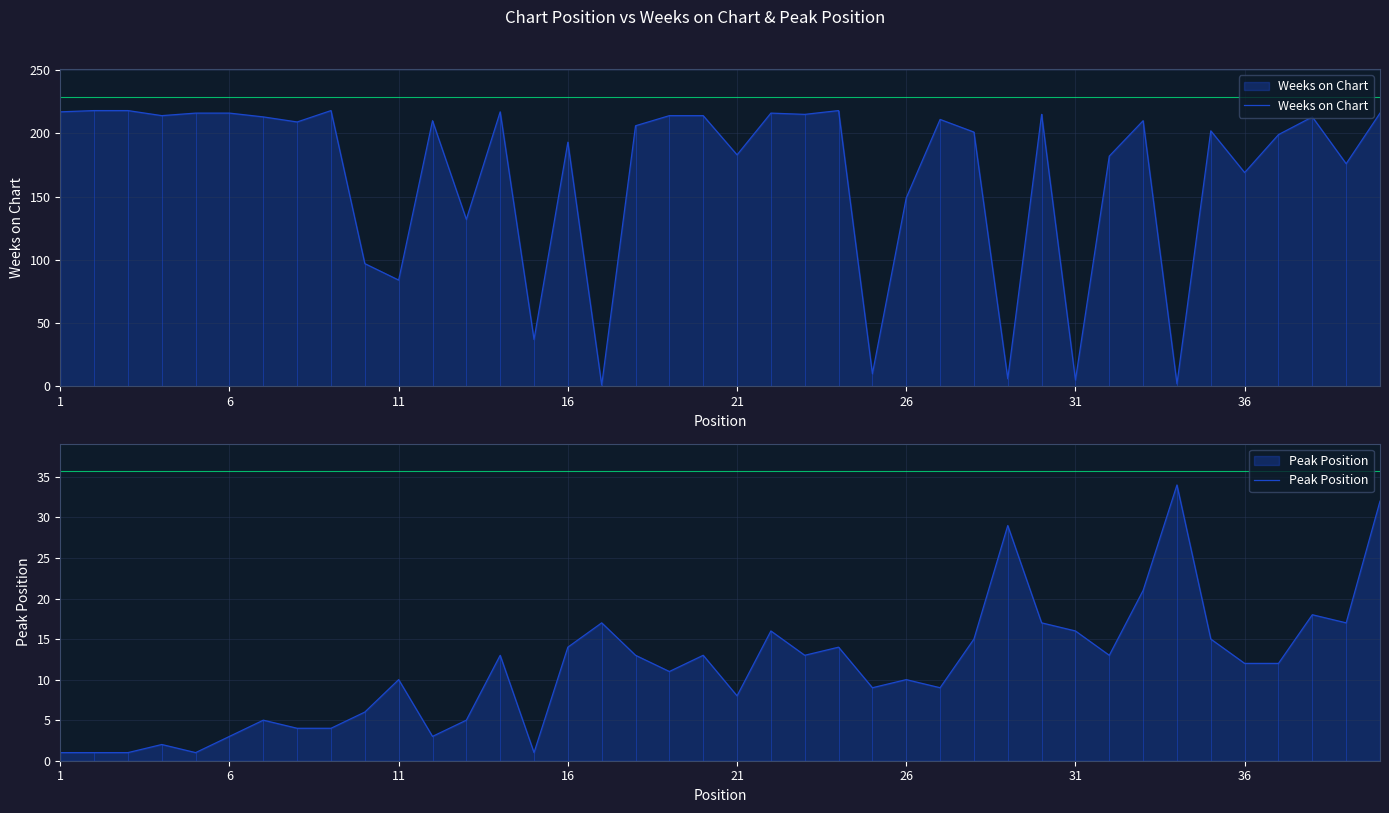

What is the difference between the highest and lowest values at 36?

205